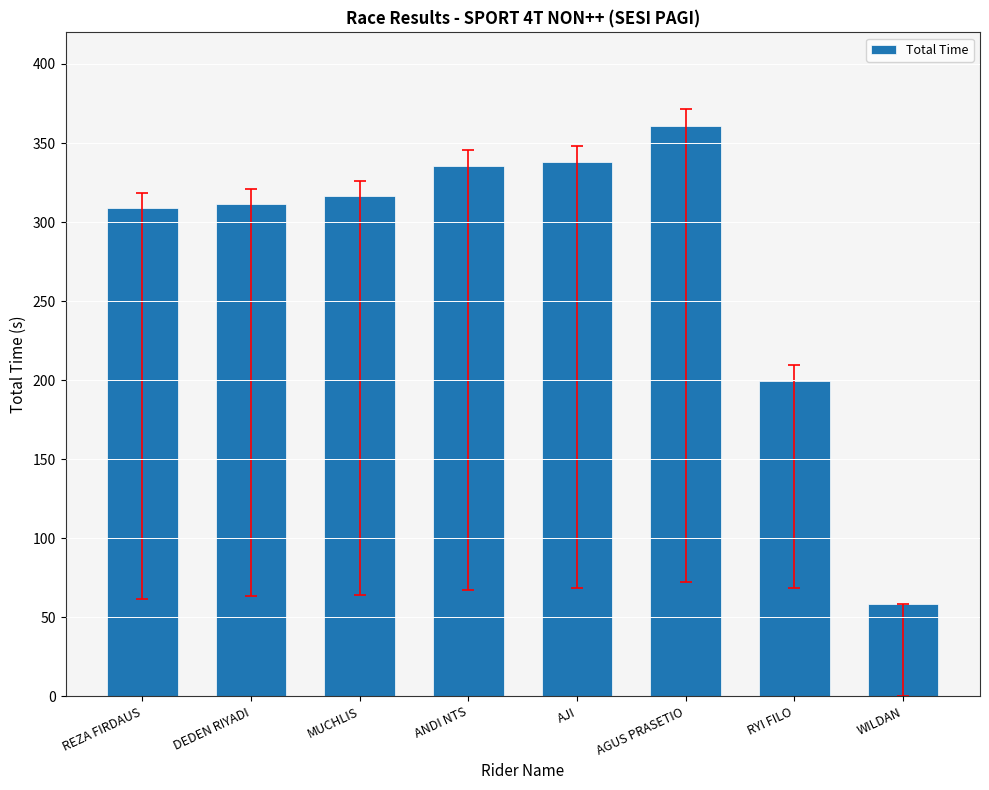

What is the change in value from REZA FIRDAUS to RYI FILO?

-109.5